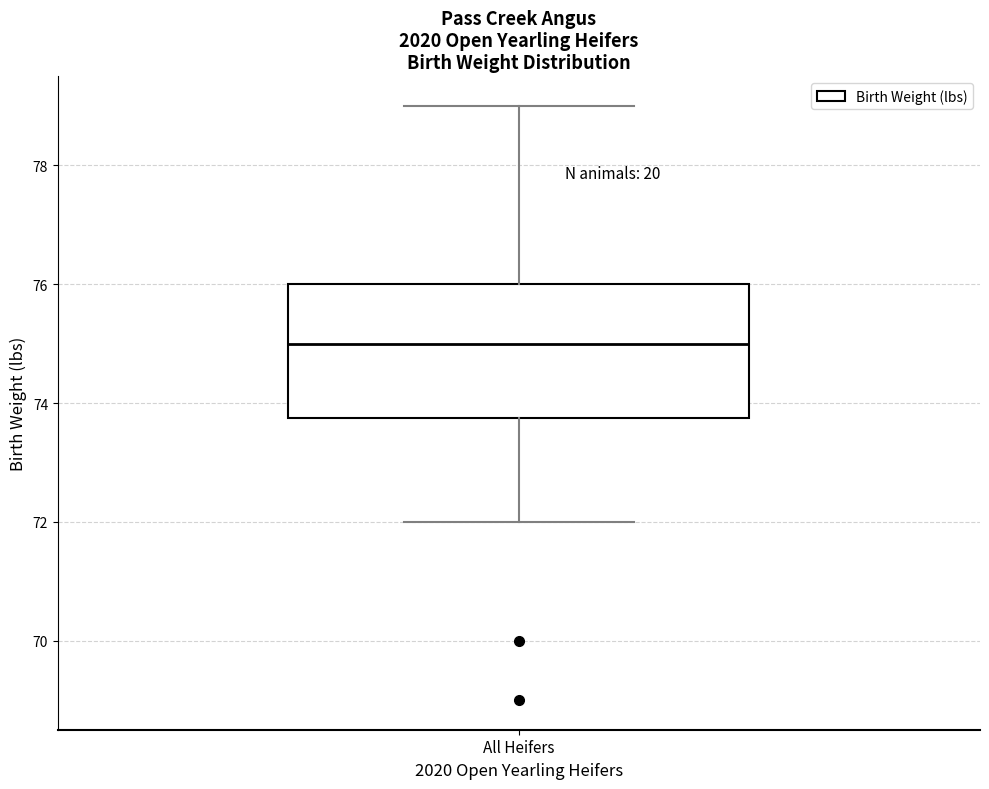

Transcribe this box plot: give where the median line is, the range the box spans, and where the two whiskers end, as read against the y-axis. The values are not printed on the chart, so give them approximately, as read against the axis.

median 75.0, box 73.8 to 76.0, whiskers 72.0 to 79.0